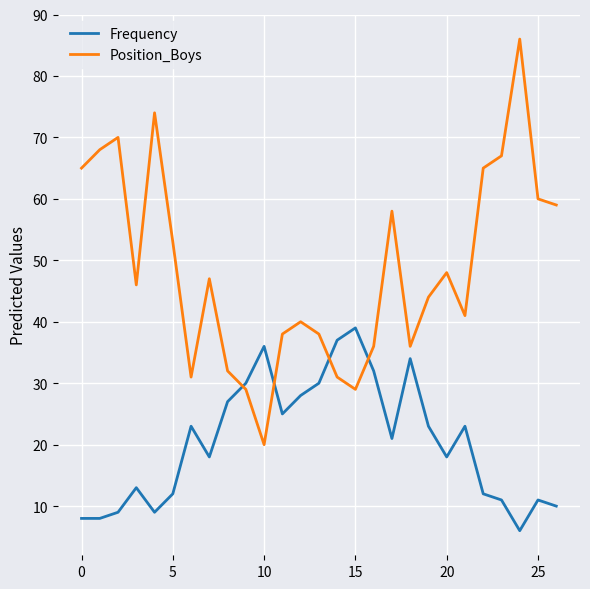

What is the difference between the maximum and minimum values in the Position_Boys series?

66